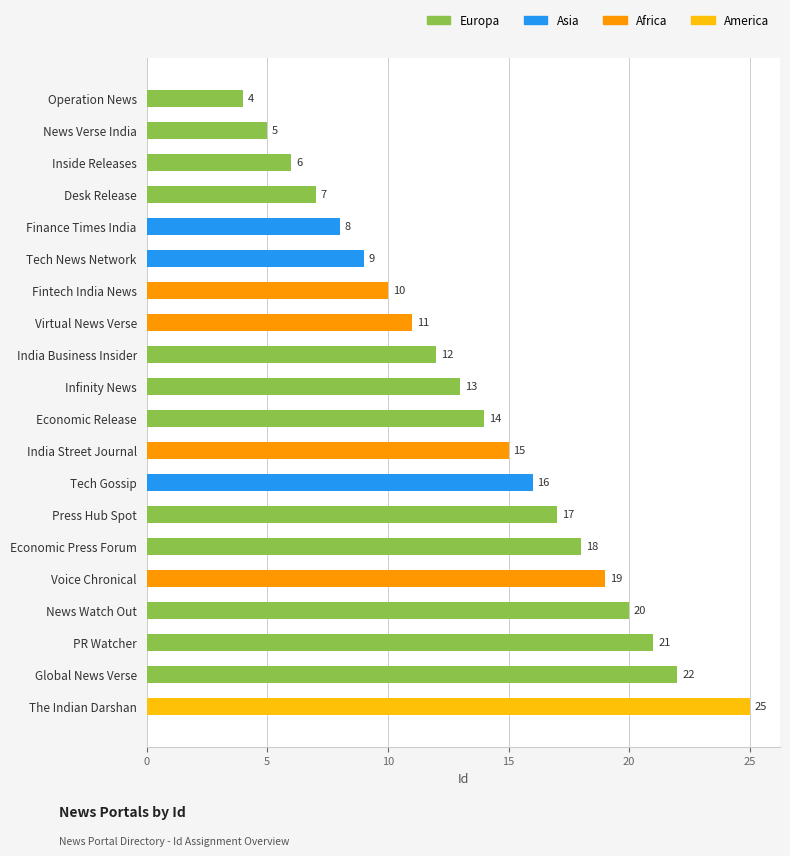

List the labels in order of value, largest first.

The Indian Darshan, Global News Verse, PR Watcher, News Watch Out, Voice Chronical, Economic Press Forum, Press Hub Spot, Tech Gossip, India Street Journal, Economic Release, Infinity News, India Business Insider, Virtual News Verse, Fintech India News, Tech News Network, Finance Times India, Desk Release, Inside Releases, News Verse India, Operation News